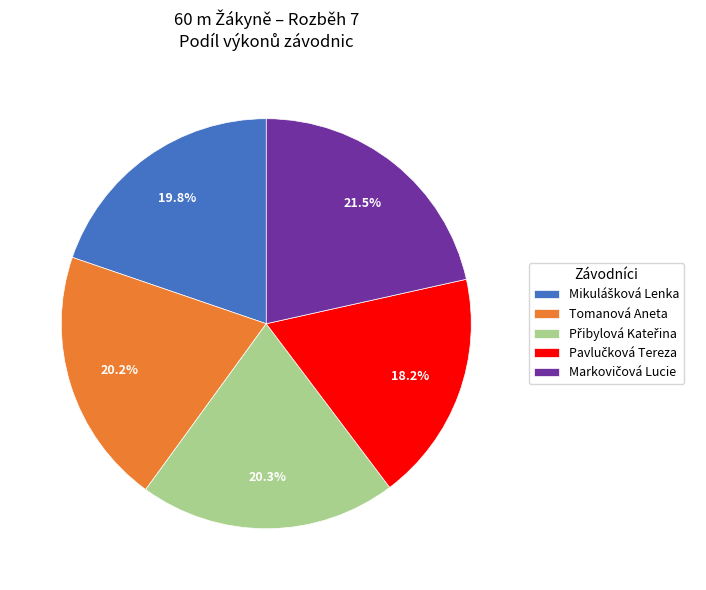

Is there any slice that represents more than half of the pie?

No